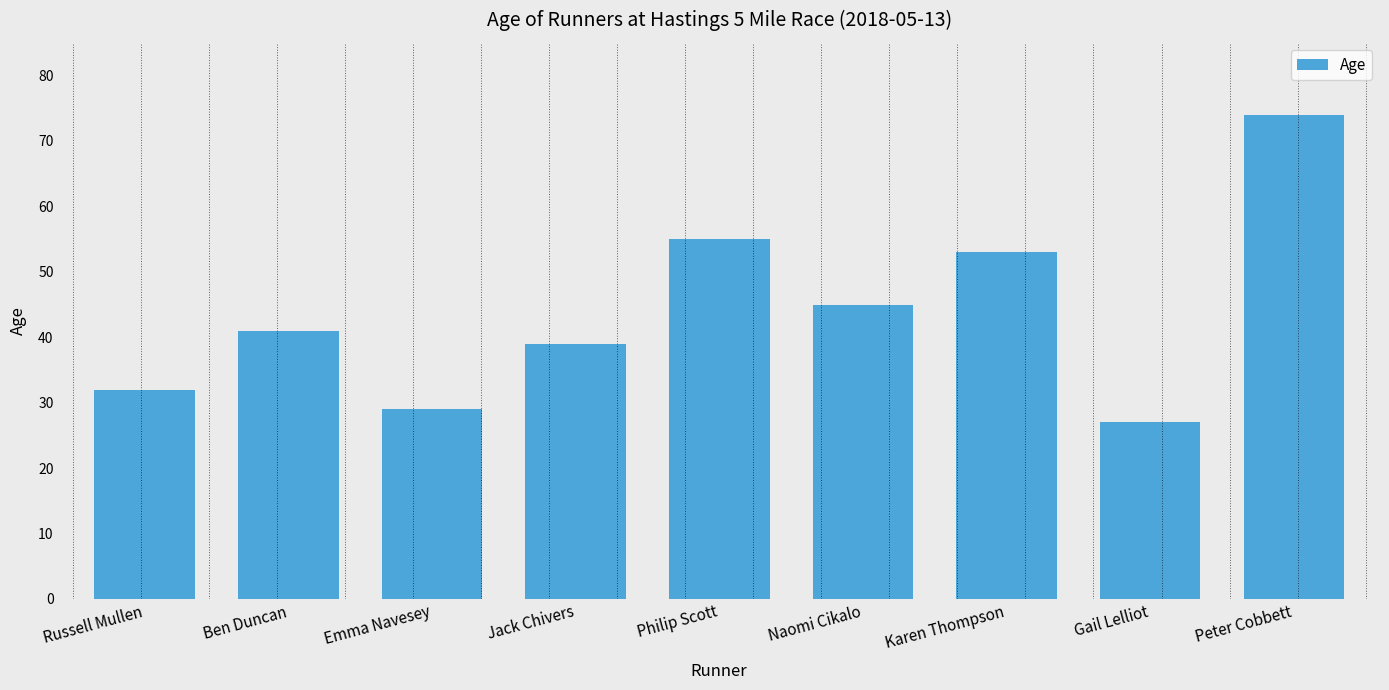

Are the bars horizontal?

No